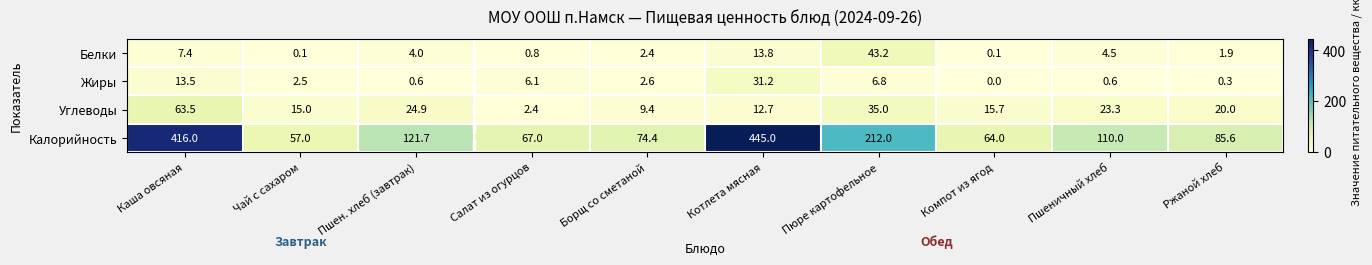

Rank the series by their maximum value, from lowest to highest.

Жиры, Белки, Углеводы, Калорийность